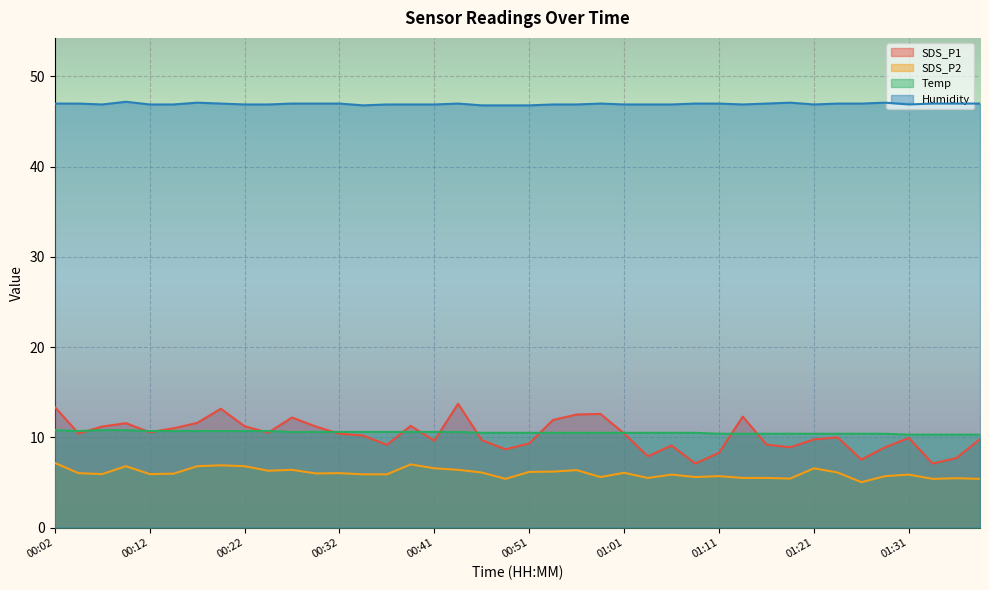

At which category does SDS_P2 reach its first local peak?

00:09